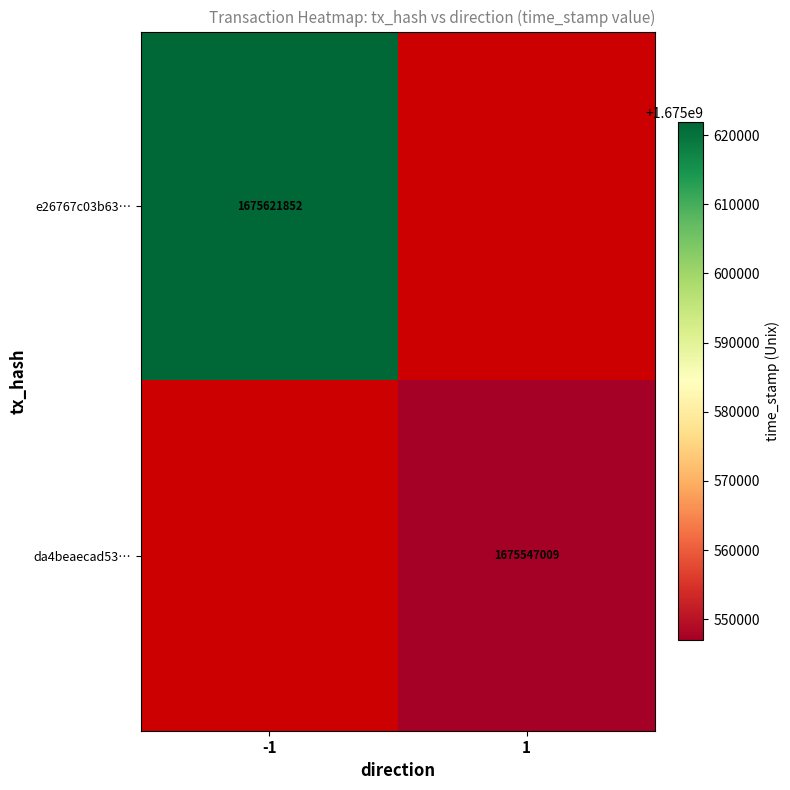

Is it true that e26767c03b63… equals 2810511831 at -1?

False